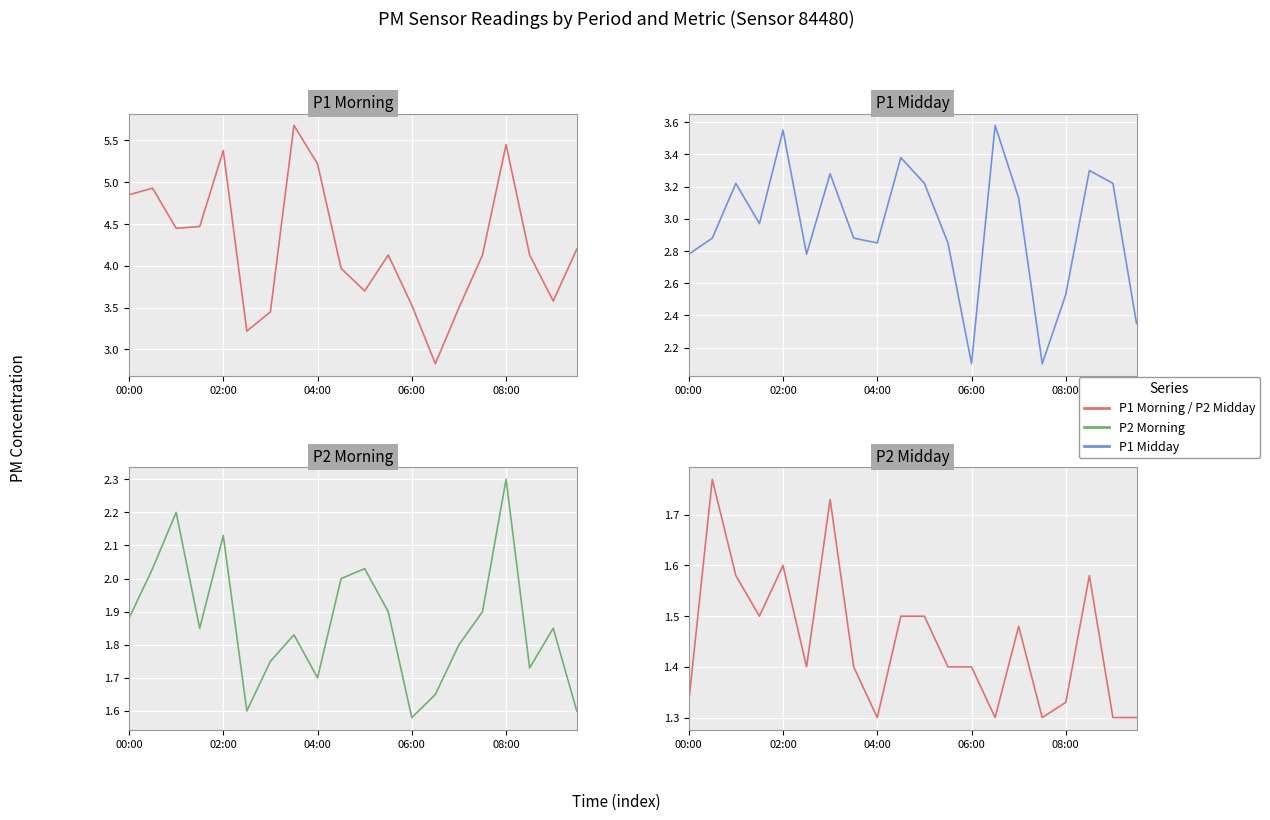

Which series has the largest total across all categories?

P1 Morning